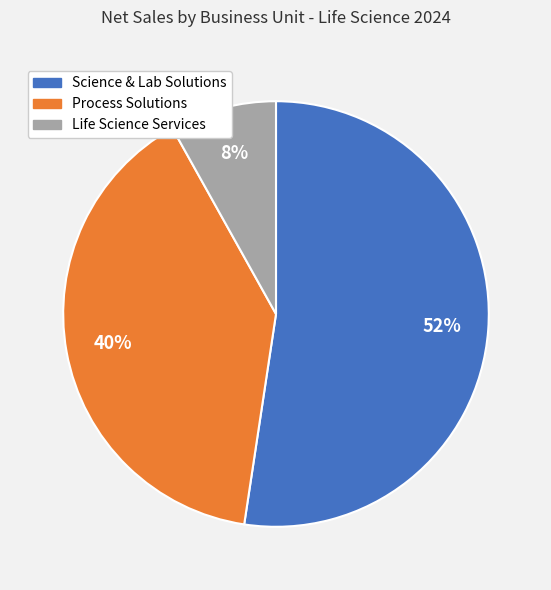

Which slice represents more than half of the pie?

Science & Lab Solutions